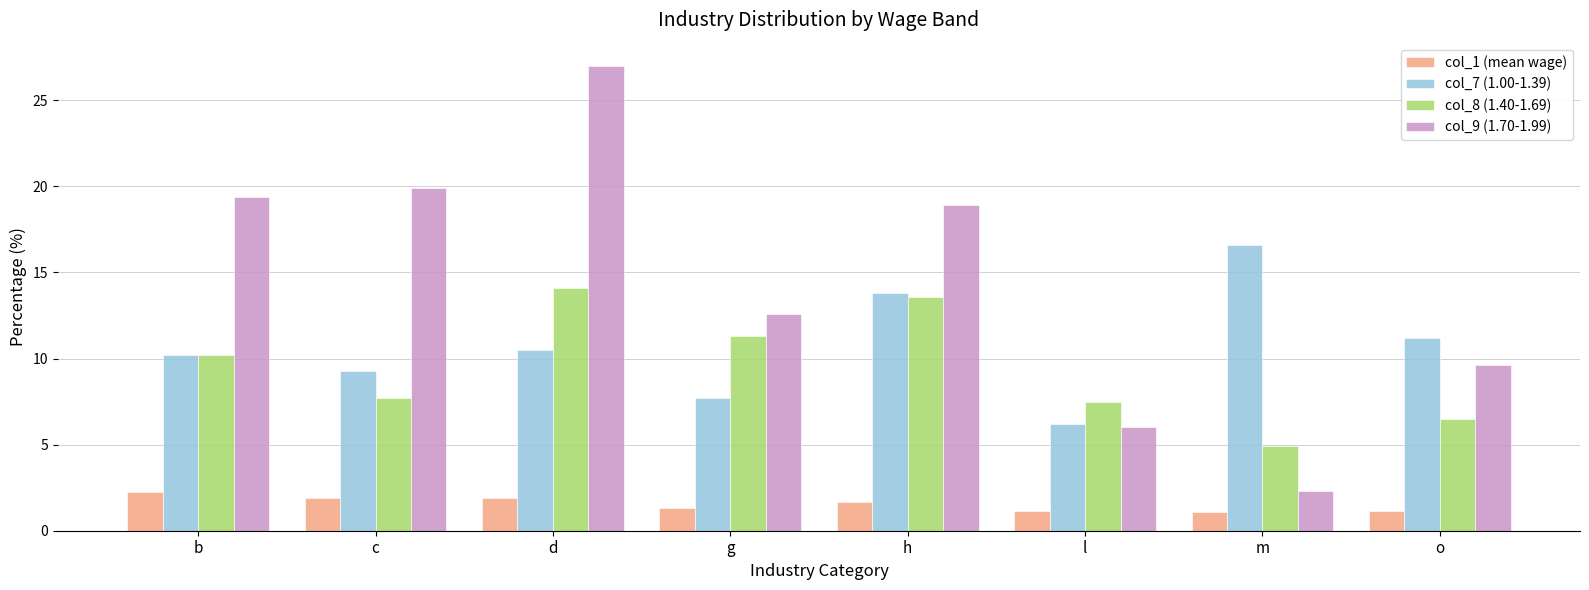

Which series has the largest range (max minus min)?

col_9 (1.70-1.99)